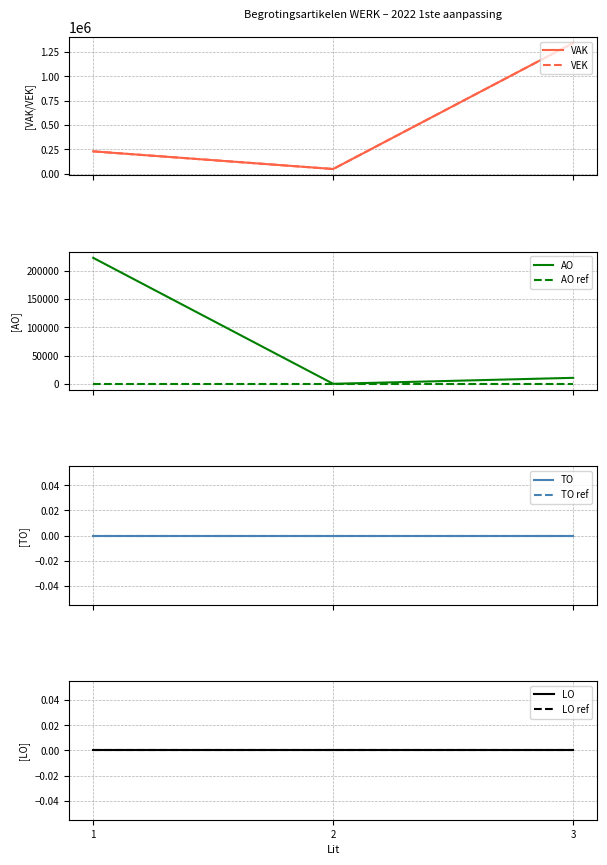

The value of VEK at 1 is -771935. True or false?

False